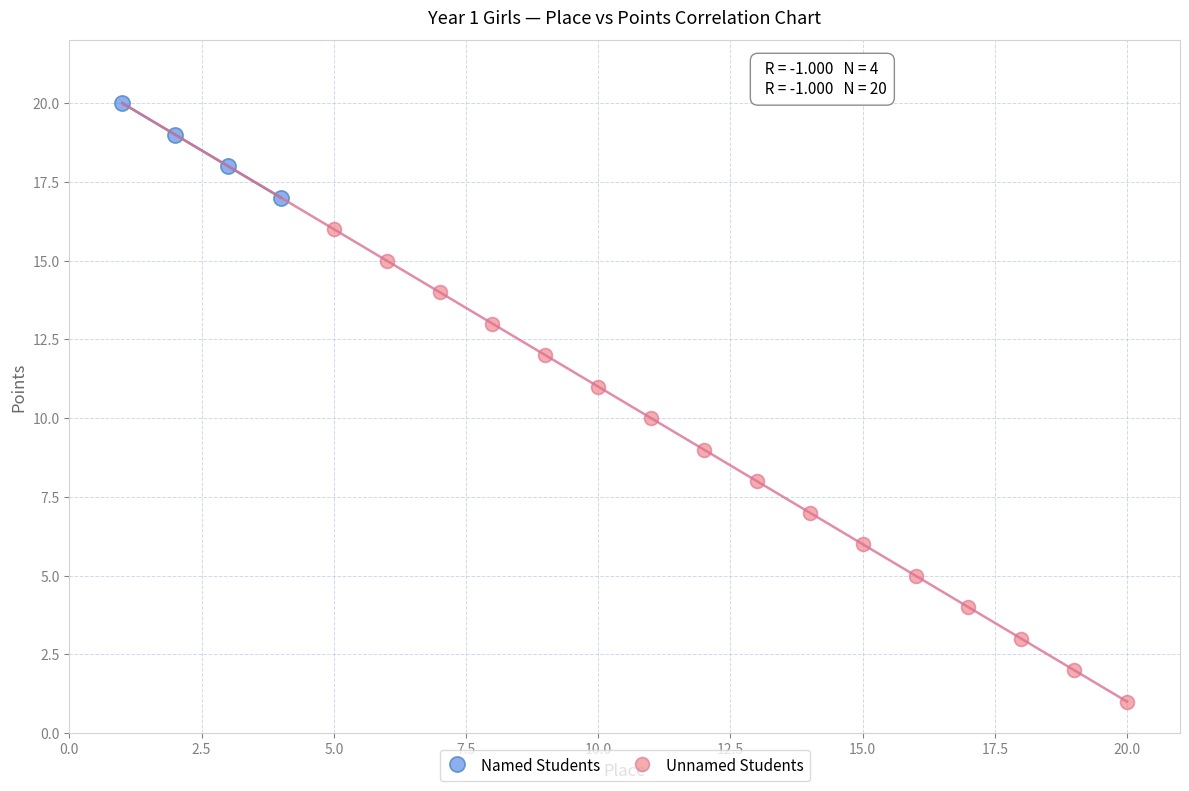

Which series reaches the minimum Y coordinate?

Unnamed Students